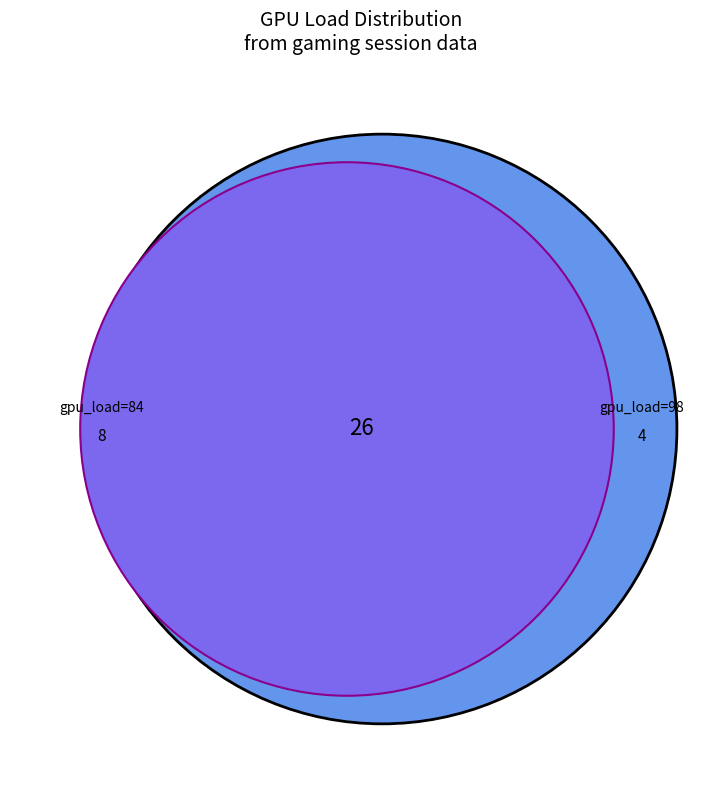

True or false: 30 accounts for 1% of the total.

False